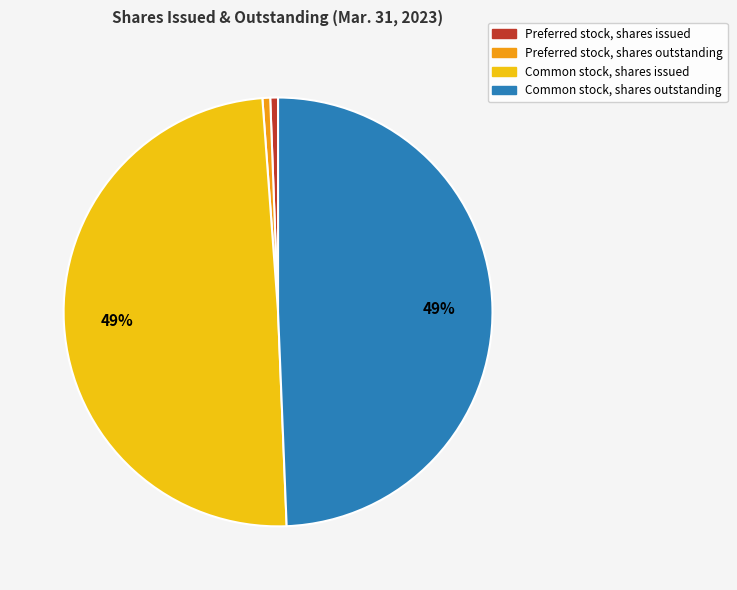

The Common stock, shares outstanding slice represents 49% of the pie. True or false?

True